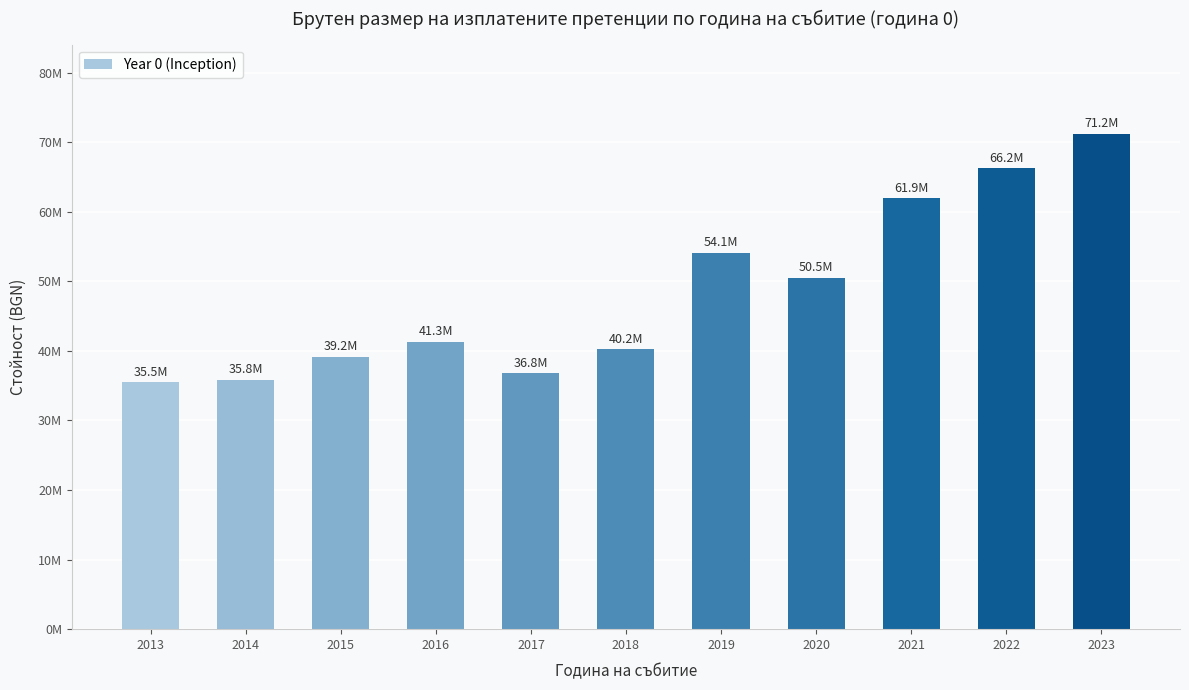

Approximately how many times larger is the value at 2021 compared to 2014?

1.7